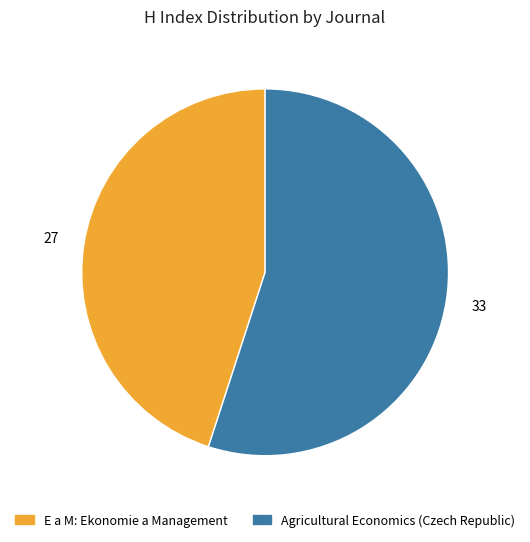

Which category has the smallest portion of the pie?

E a M: Ekonomie a Management